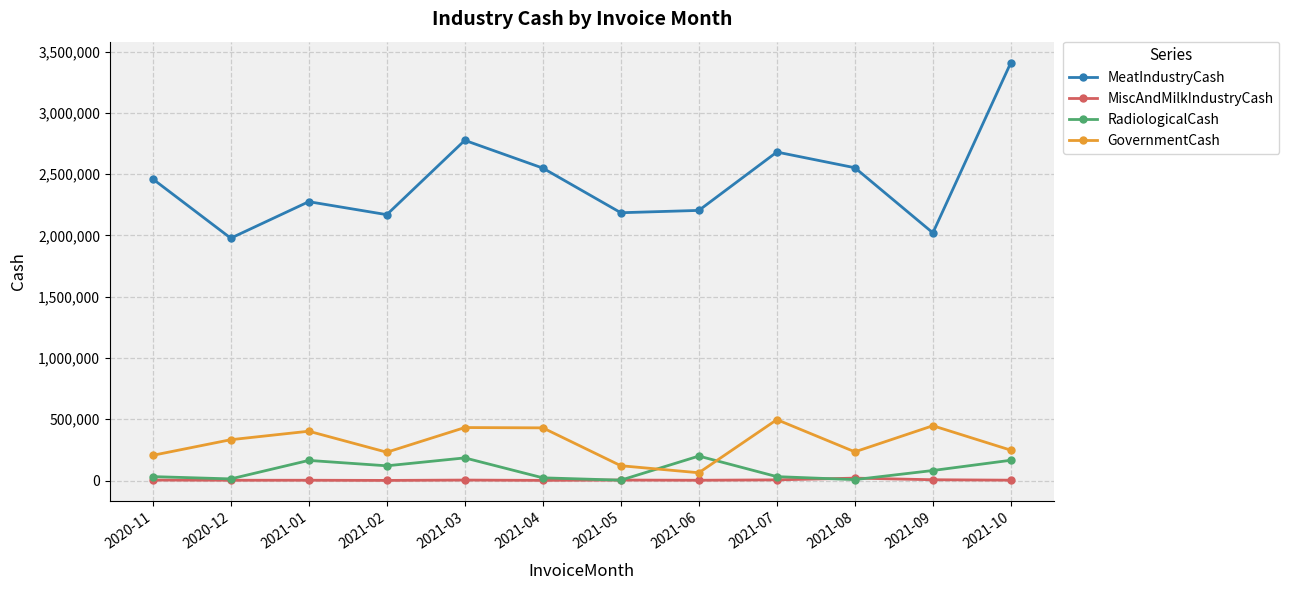

Which series has the largest total across all categories?

MeatIndustryCash